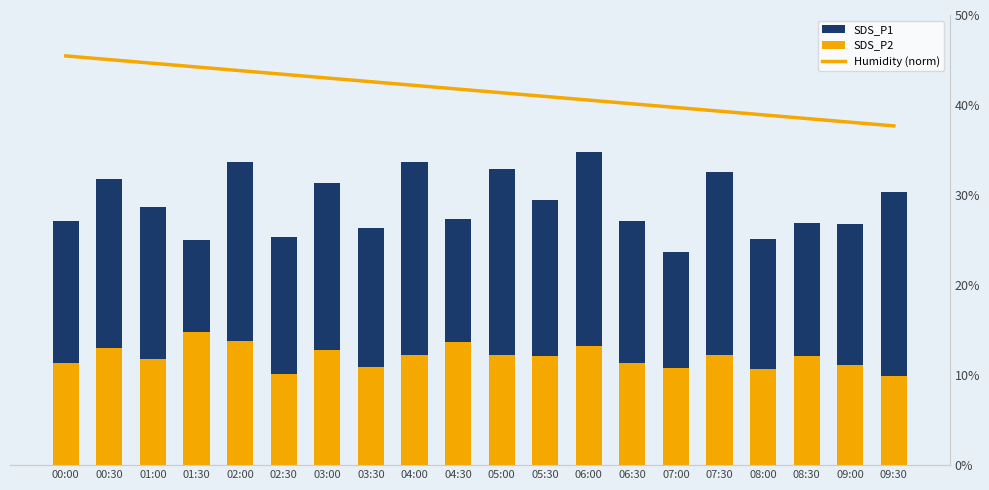

Reading right to left, what are all the values shown in this chart?

SDS_P1: 09:30=13.3	09:00=11.8	08:30=11.8	08:00=11.1	07:30=14.3	07:00=10.4	06:30=11.9	06:00=15.3	05:30=13.0	05:00=14.5	04:30=12.1	04:00=14.8	03:30=11.6	03:00=13.8	02:30=11.2	02:00=14.8	01:30=11.0	01:00=12.6	00:30=14.0	00:00=11.9
SDS_P2: 09:30=4.4	09:00=4.9	08:30=5.3	08:00=4.7	07:30=5.4	07:00=4.8	06:30=5.0	06:00=5.8	05:30=5.3	05:00=5.4	04:30=6.0	04:00=5.4	03:30=4.8	03:00=5.7	02:30=4.5	02:00=6.0	01:30=6.5	01:00=5.2	00:30=5.7	00:00=5.0
Humidity (norm): 09:30=16.6	09:00=16.8	08:30=16.9	08:00=17.1	07:30=17.3	07:00=17.5	06:30=17.7	06:00=17.8	05:30=18.0	05:00=18.2	04:30=18.4	04:00=18.6	03:30=18.7	03:00=18.9	02:30=19.1	02:00=19.3	01:30=19.5	01:00=19.6	00:30=19.8	00:00=20.0